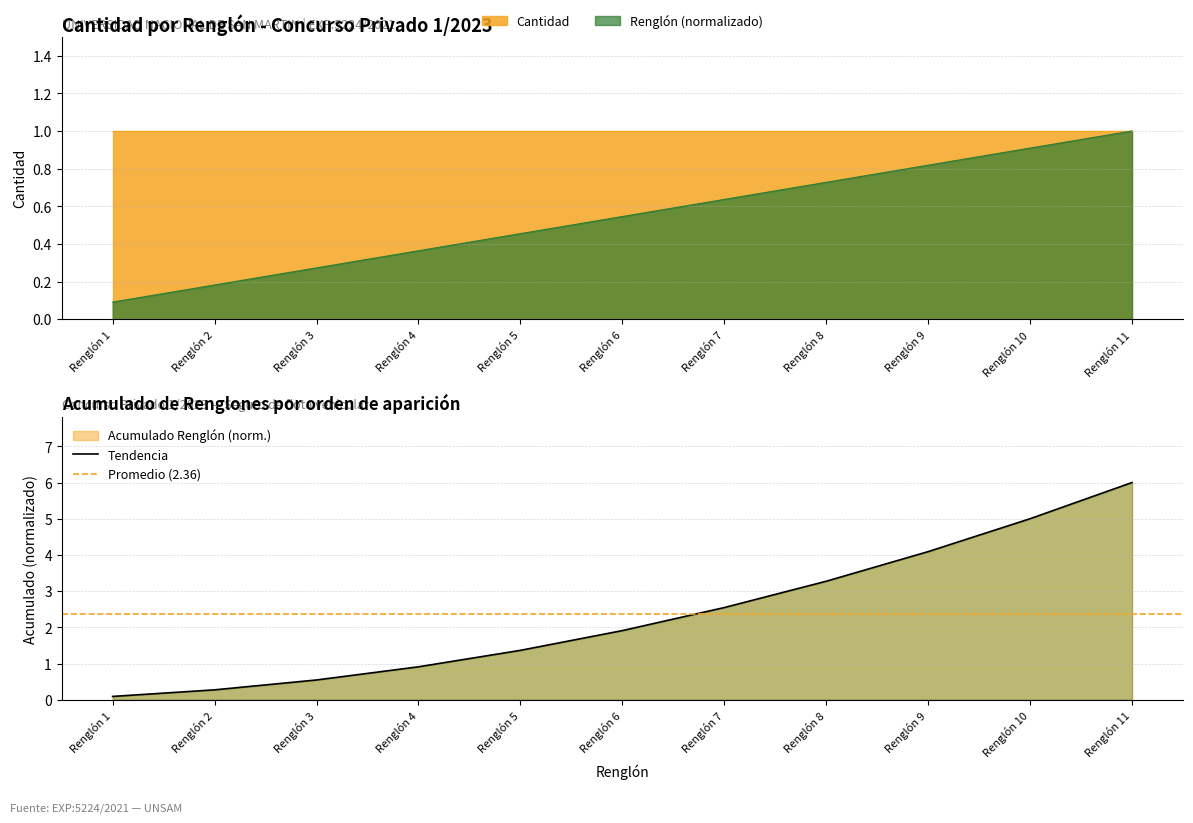

What is the minimum value shown in the chart?

0.1